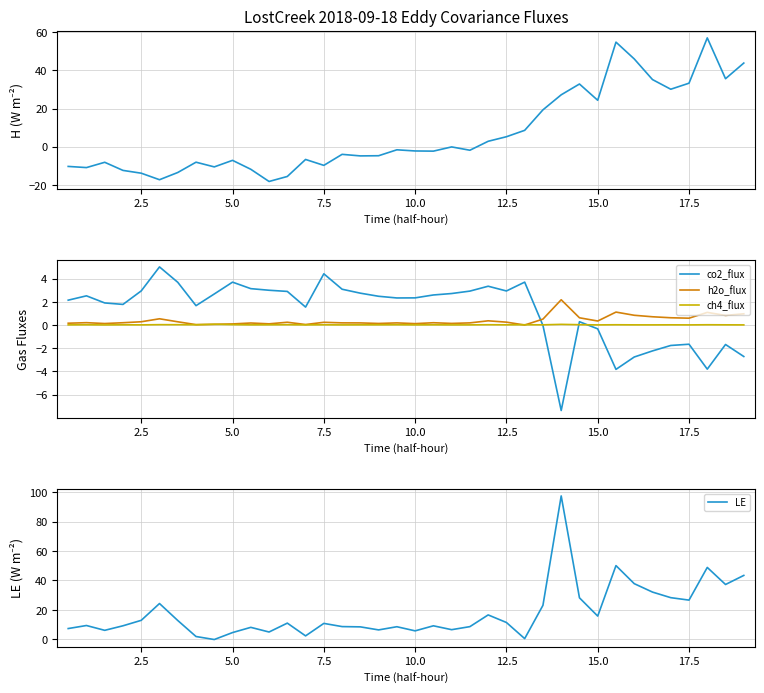

How many distinct data groups are displayed?

5